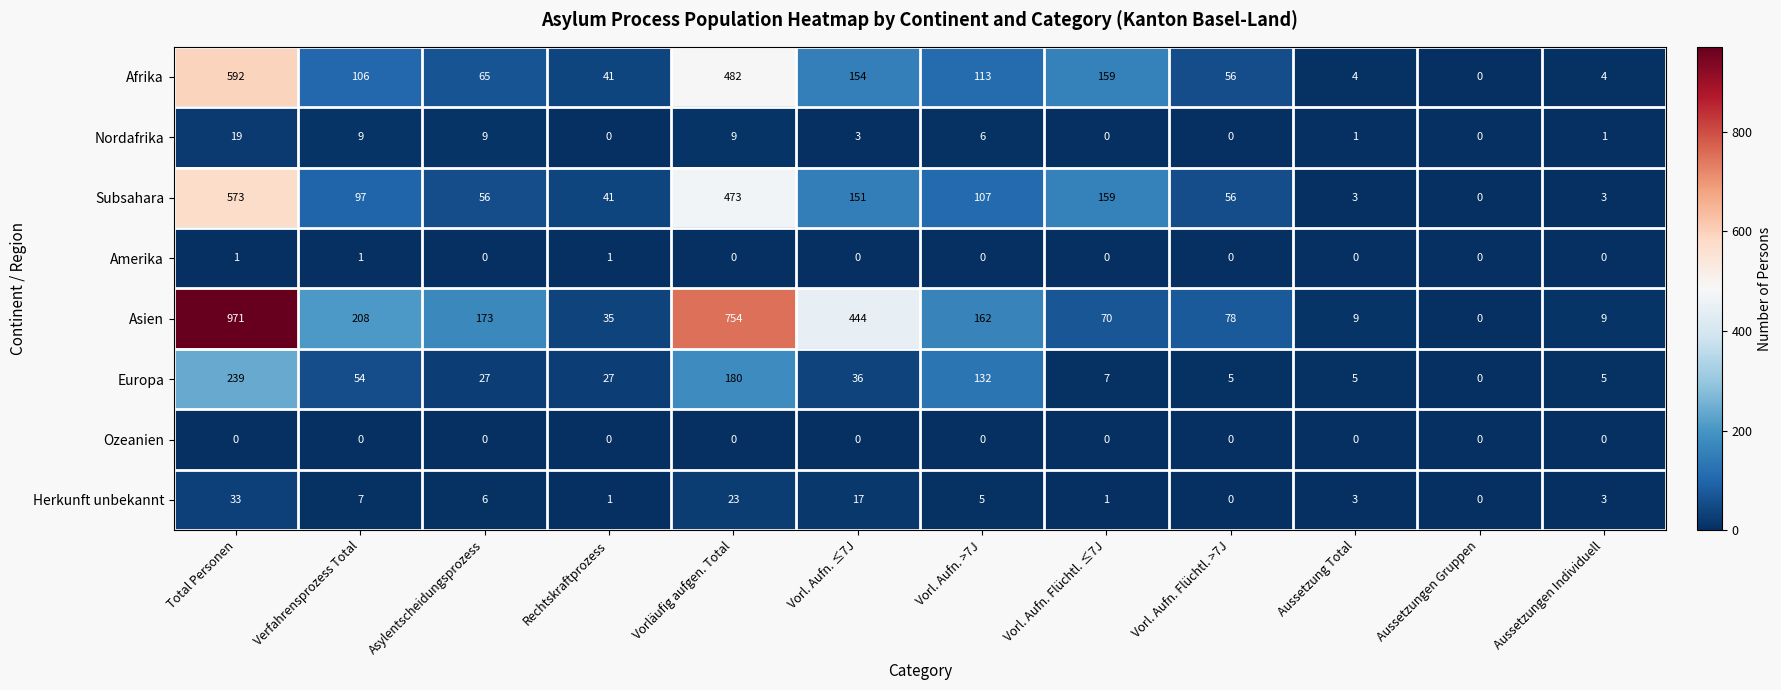

List the series in order of their peak value, lowest first.

Ozeanien, Amerika, Nordafrika, Herkunft unbekannt, Europa, Subsahara, Afrika, Asien